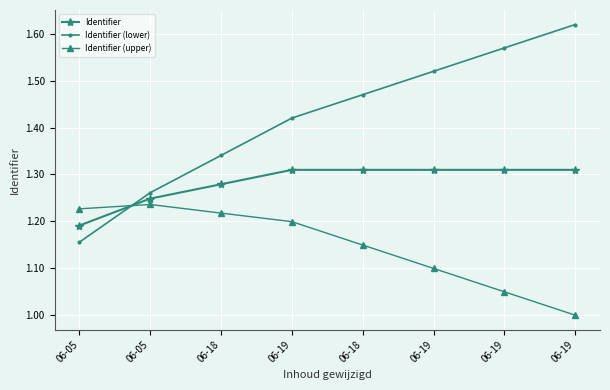

List the series in order of their overall mean, lowest first.

Identifier (upper), Identifier, Identifier (lower)